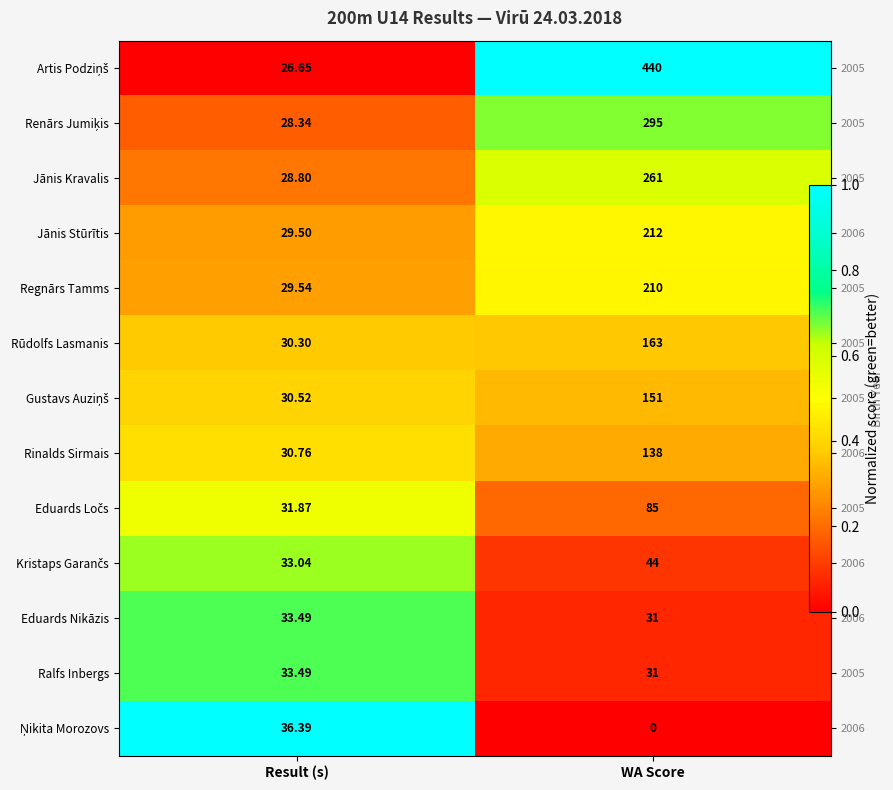

Is the value of Artis Podziņš at WA Score greater than the value of Kristaps Garančs at WA Score?

Yes